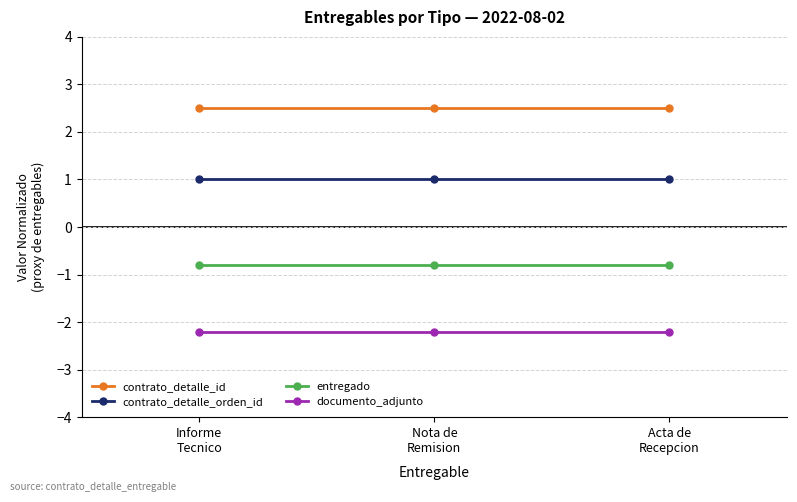

Reading left to right, transcribe all the data shown in this chart.

contrato_detalle_id: Informe
Tecnico=2.5	Nota de
Remision=2.5	Acta de
Recepcion=2.5
contrato_detalle_orden_id: Informe
Tecnico=1.0	Nota de
Remision=1.0	Acta de
Recepcion=1.0
entregado: Informe
Tecnico=-0.8	Nota de
Remision=-0.8	Acta de
Recepcion=-0.8
documento_adjunto: Informe
Tecnico=-2.2	Nota de
Remision=-2.2	Acta de
Recepcion=-2.2